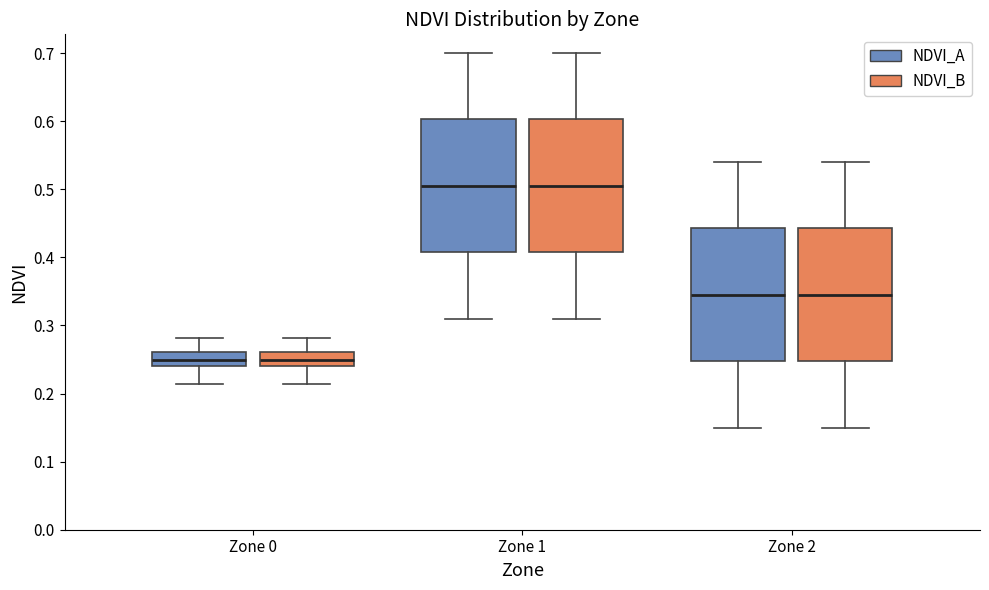

Where does the upper whisker of the box for Zone 0 (NDVI_A) end on the y-axis? The values are not printed on the chart, so give them approximately, as read against the axis.

0.28